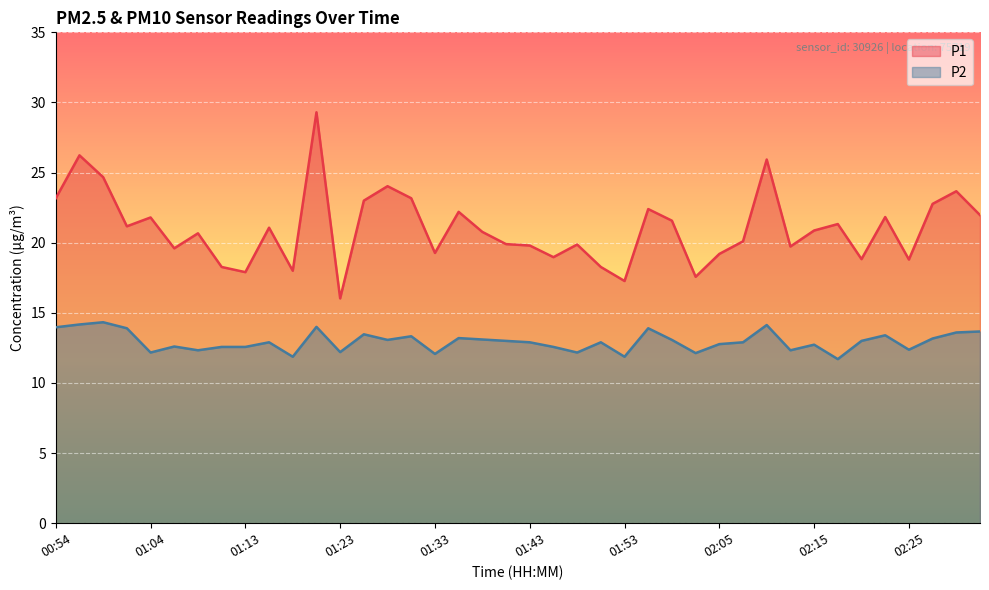

The P1 series shows 18.3 at 01:11. True or false?

True